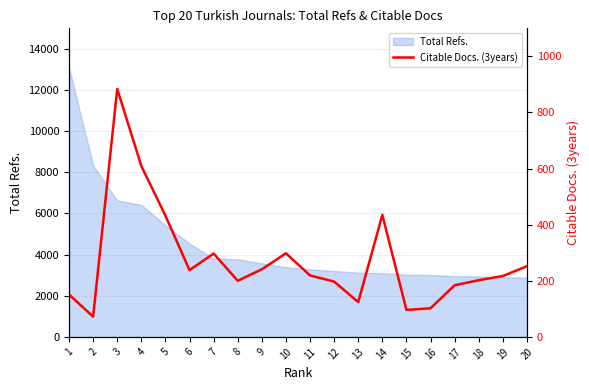

How many points are lower than both their immediate neighbors (excluding endpoints)?

5